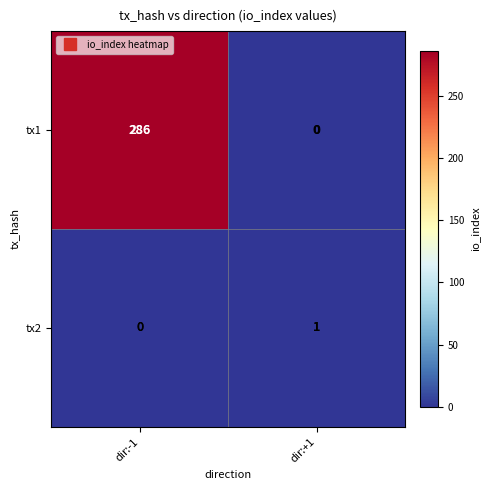

Which series changed the most between dir:-1 and dir:+1?

tx1